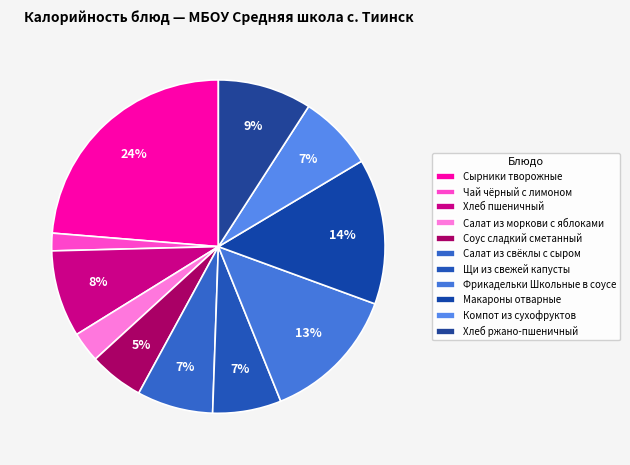

Is Соус сладкий сметанный the majority of the pie?

No